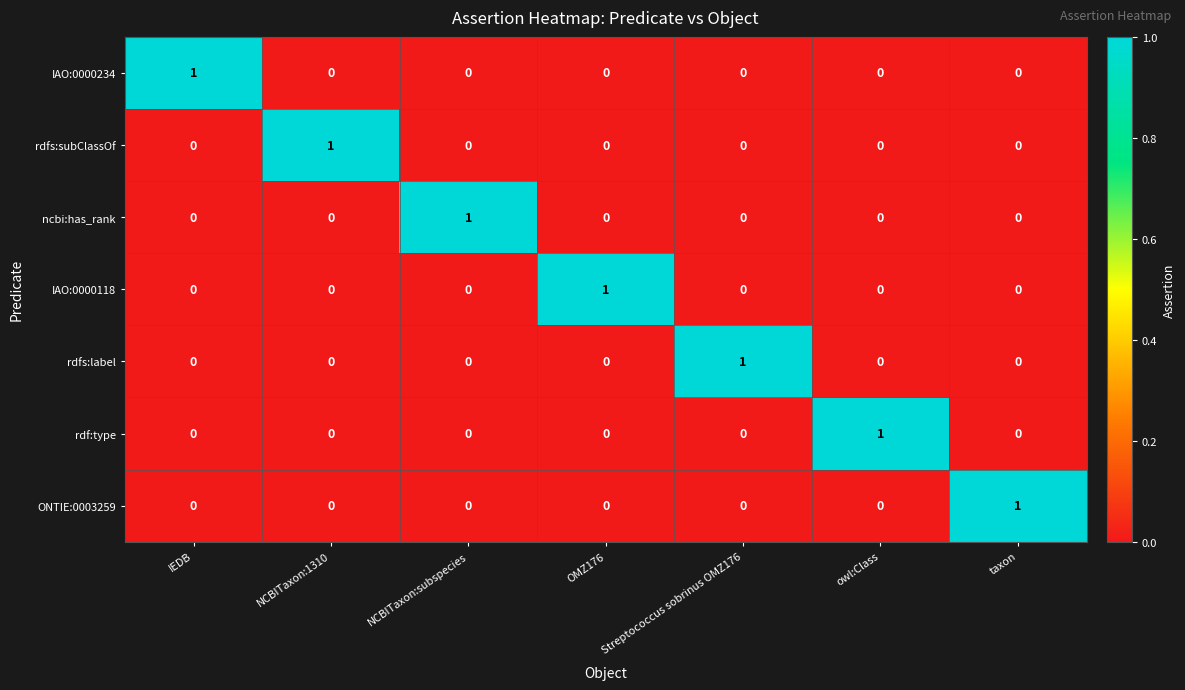

The ncbi:has_rank series shows 0 at NCBITaxon:1310. True or false?

True